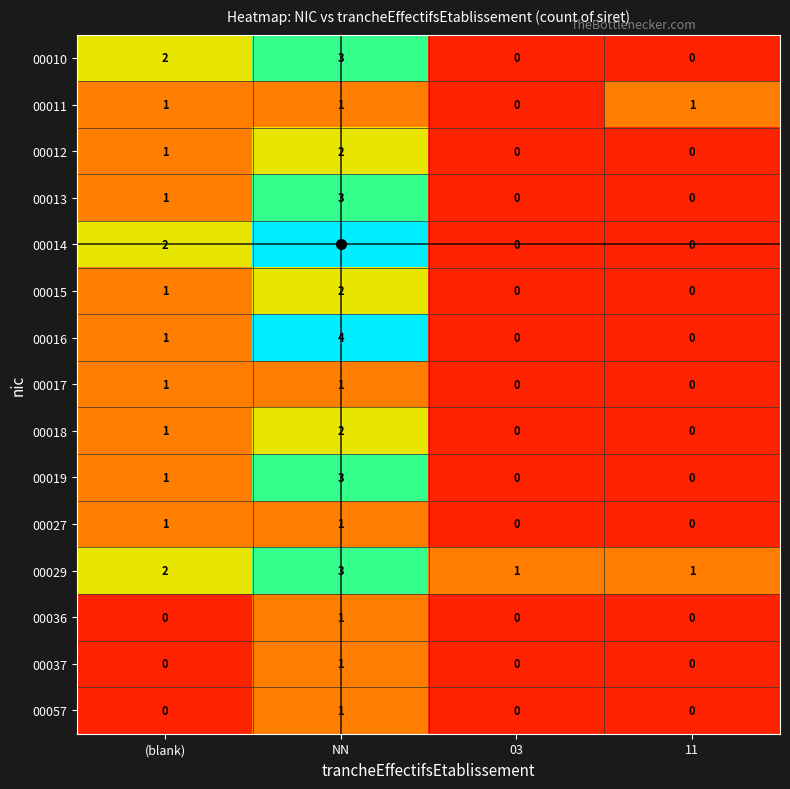

Which category has the highest value in the 00013 series?

NN